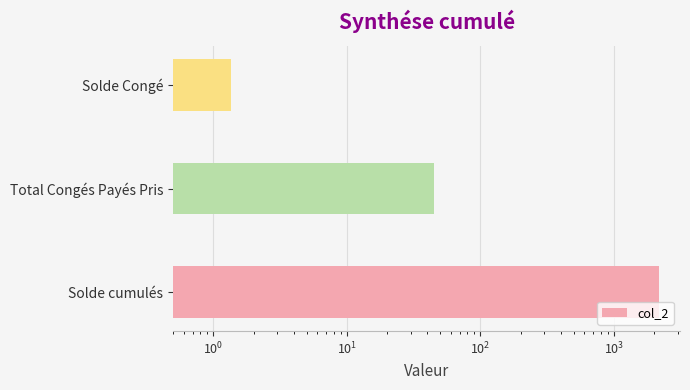

What is the difference between the maximum and minimum values?

2163.4